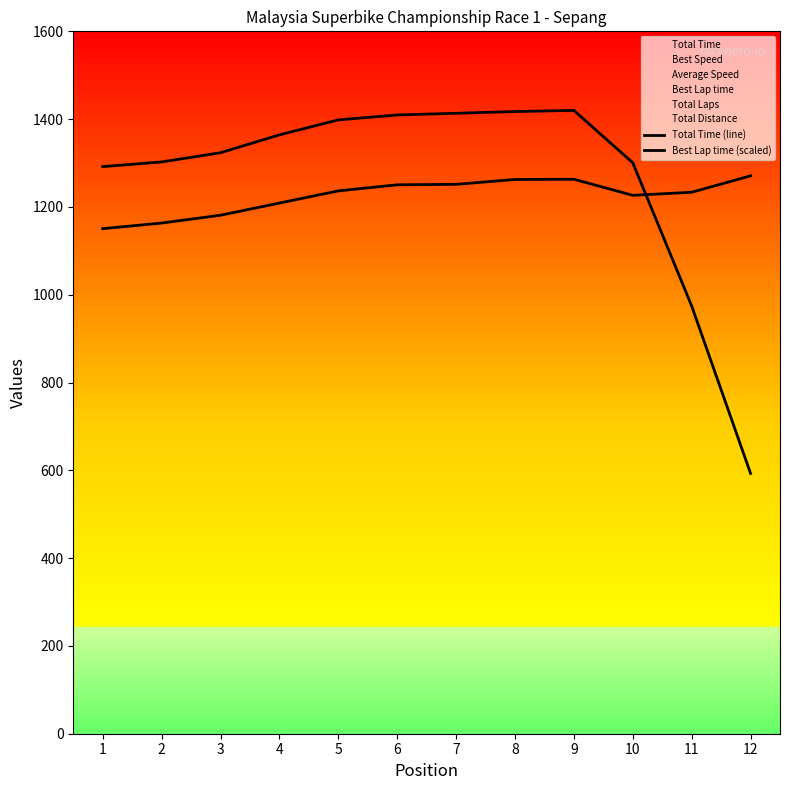

At which label does Total Time (line) reach its minimum?

12